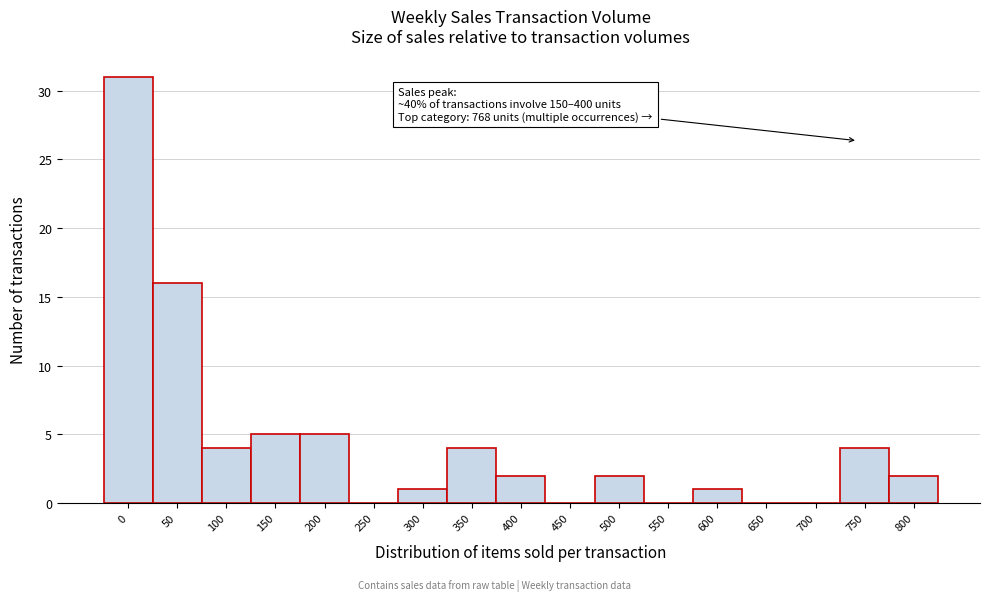

Reading left to right, what are all the values shown in this chart?

0=31	50=16	100=4	150=5	200=5	250=0	300=1	350=4	400=2	450=0	500=2	550=0	600=1	650=0	700=0	750=4	800=2